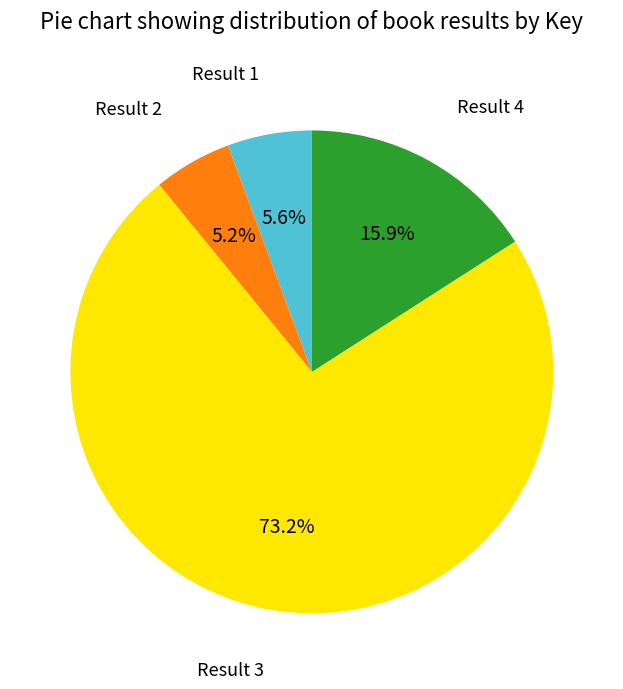

Which category has the biggest portion of the pie?

Result 3